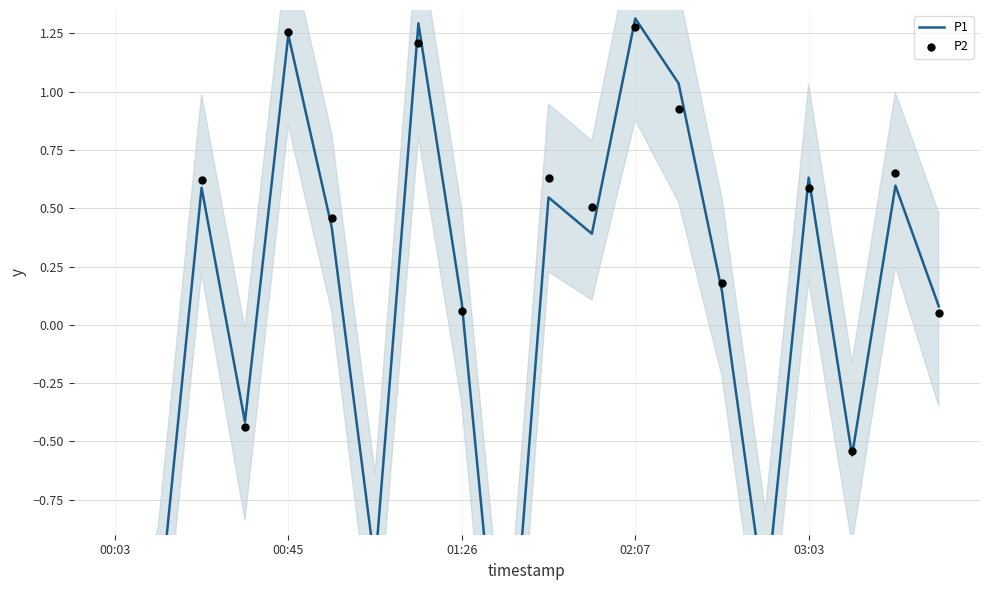

What are all the series names shown in the legend?

P1, P2